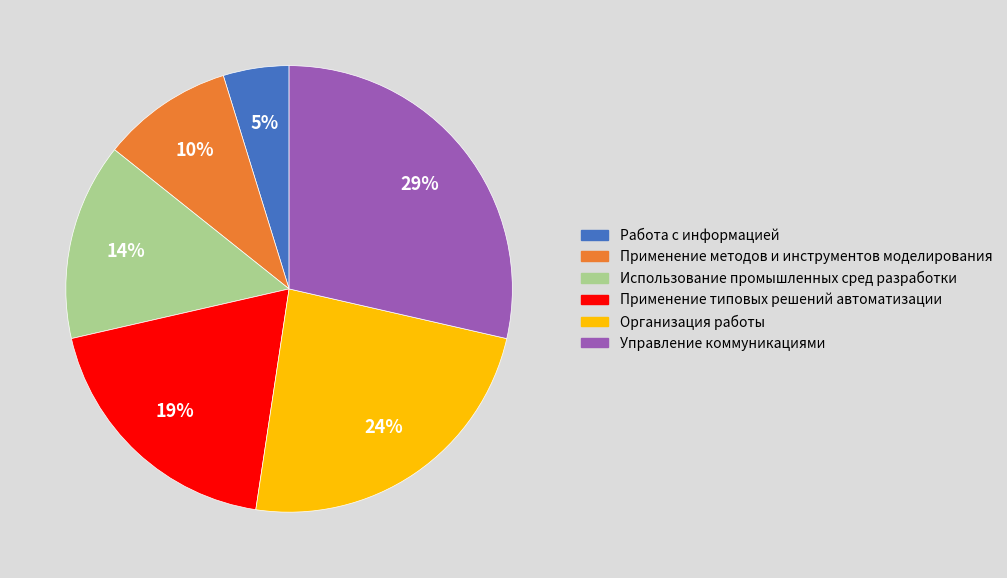

Does Работа с информацией account for over 50% of the chart?

No